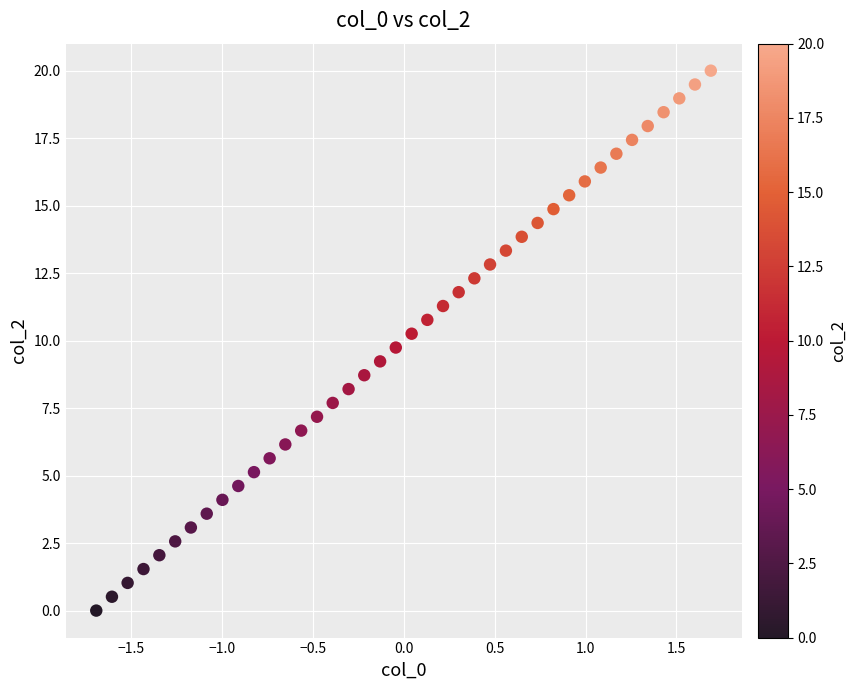

What is the range of Y values (max minus min)?

20.0